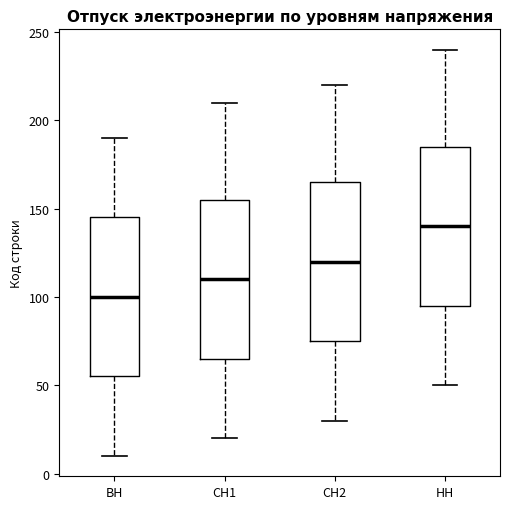

Reading left to right, transcribe this box plot: for each box, give where its median line is, the range the box spans, and where its two whiskers end, as read against the y-axis. The values are not printed on the chart, so give them approximately, as read against the axis.

ВН: median 100, box 55 to 145, whiskers 10 to 190
СН1: median 110, box 65 to 155, whiskers 20 to 210
СН2: median 120, box 75 to 165, whiskers 30 to 220
НН: median 140, box 95 to 185, whiskers 50 to 240